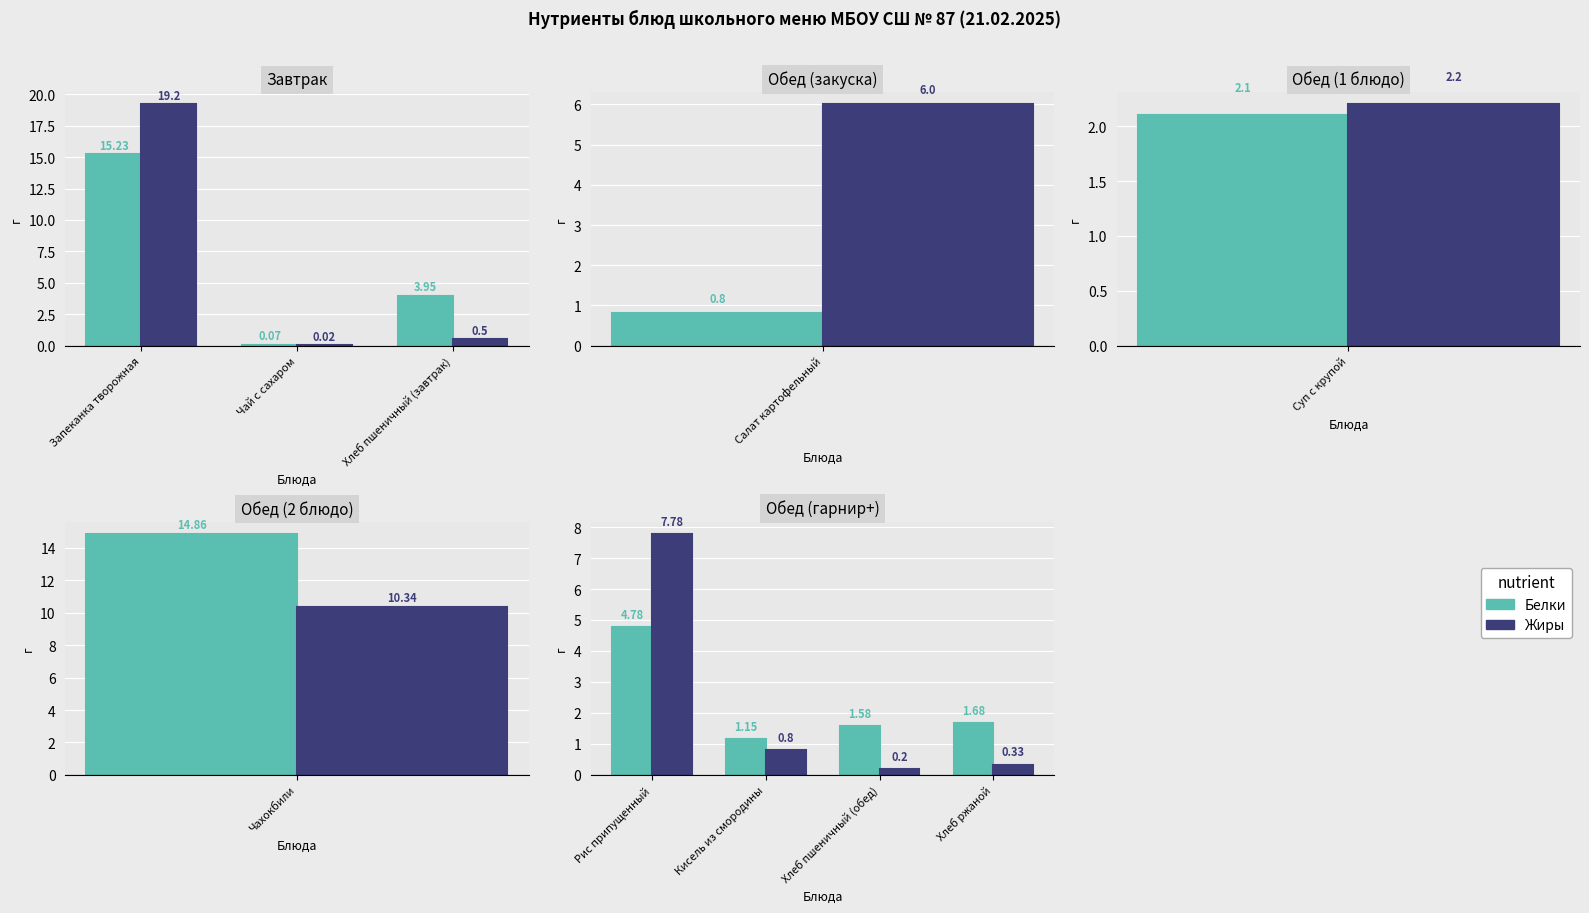

Which category has the highest value across all series?

Рис припущенный